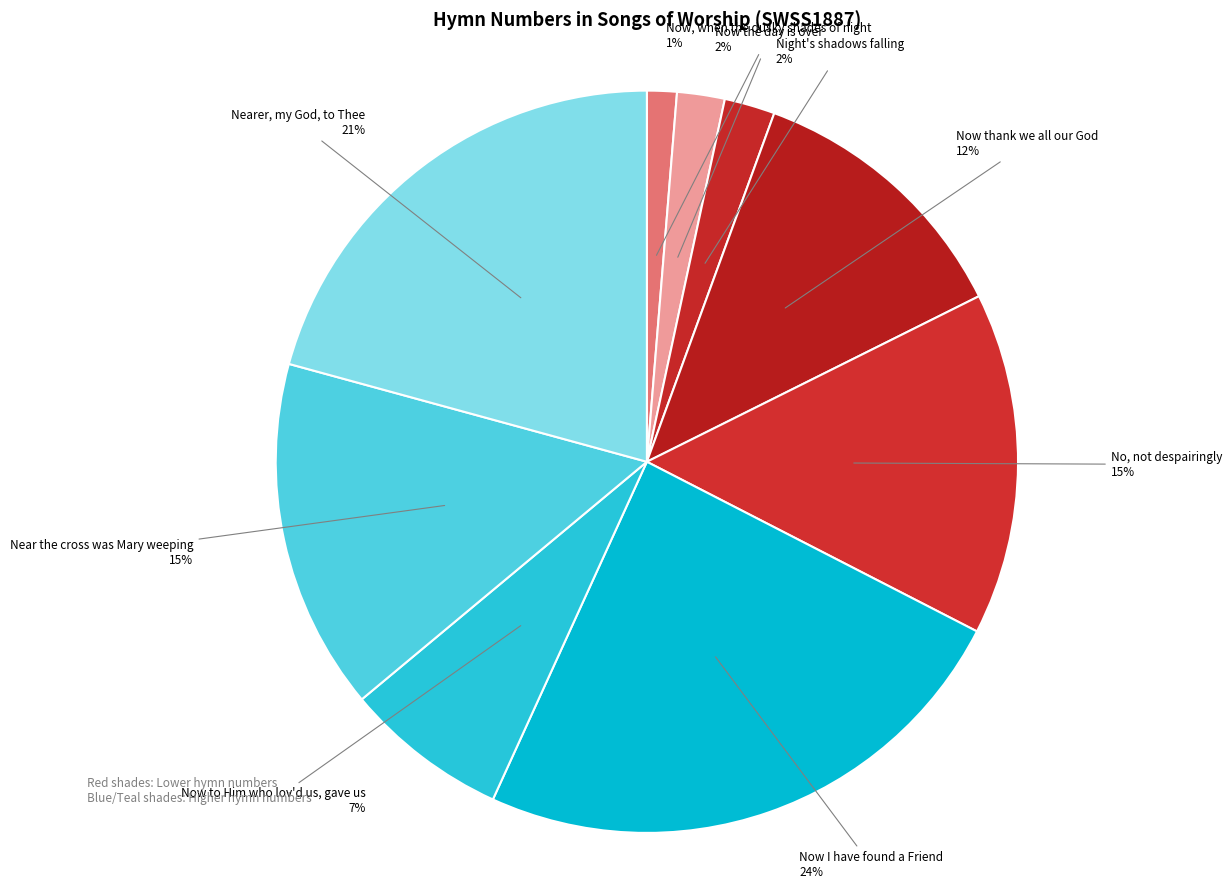

Between Nearer, my God, to Thee and No, not despairingly, which is larger?

Nearer, my God, to Thee